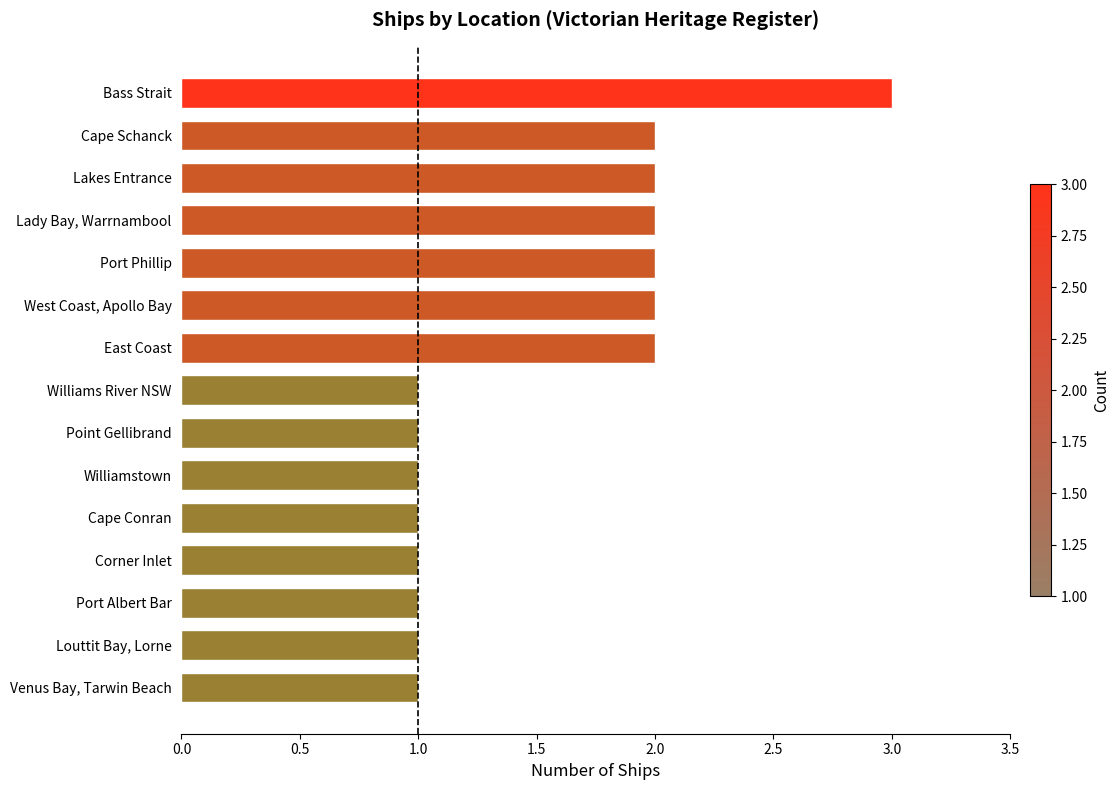

The chart shows a value of 4 at Port Phillip. True or false?

False